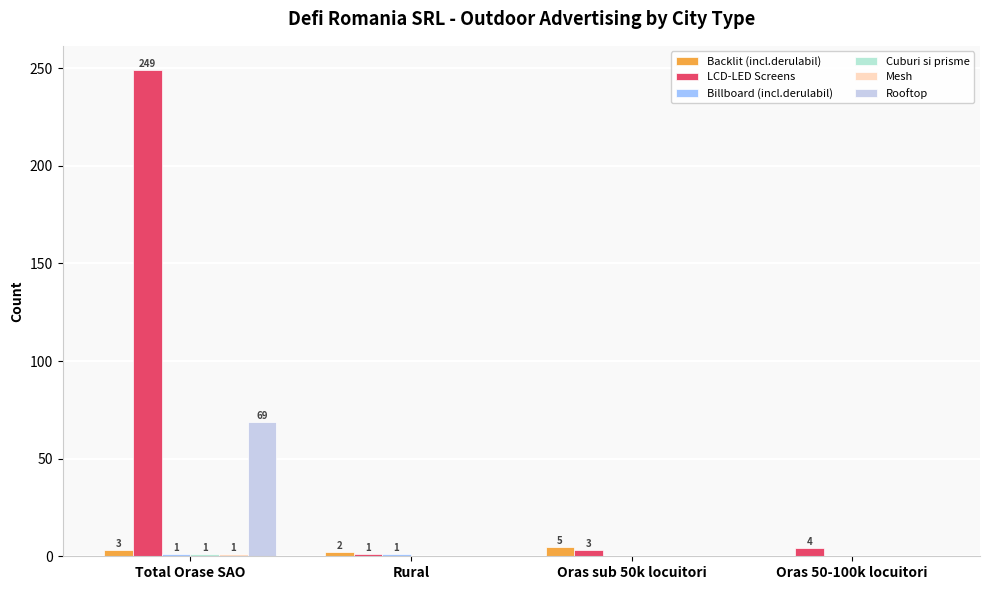

Reading left to right, list all the values displayed in this chart.

Backlit (incl.derulabil): Total Orase SAO=3	Rural=2	Oras sub 50k locuitori=5	Oras 50-100k locuitori=0
LCD-LED Screens: Total Orase SAO=249	Rural=1	Oras sub 50k locuitori=3	Oras 50-100k locuitori=4
Billboard (incl.derulabil): Total Orase SAO=1	Rural=1	Oras sub 50k locuitori=0	Oras 50-100k locuitori=0
Cuburi si prisme: Total Orase SAO=1	Rural=0	Oras sub 50k locuitori=0	Oras 50-100k locuitori=0
Mesh: Total Orase SAO=1	Rural=0	Oras sub 50k locuitori=0	Oras 50-100k locuitori=0
Rooftop: Total Orase SAO=69	Rural=0	Oras sub 50k locuitori=0	Oras 50-100k locuitori=0